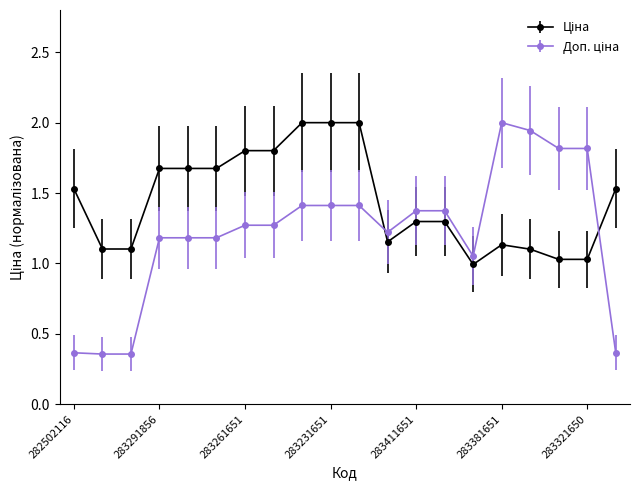

What is the greatest value displayed?

2.0